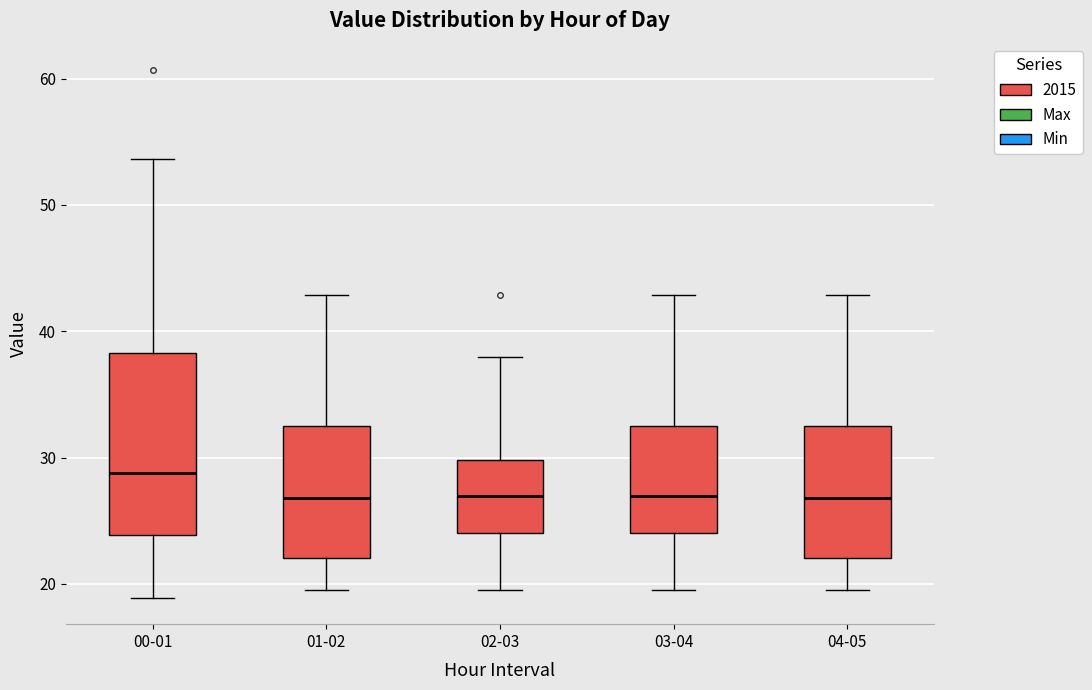

Reading left to right, read every box against the y-axis: the position of its median line, the range the box covers, and the ends of its whiskers. The values are not printed on the chart, so give them approximately, as read against the axis.

00-01: median 29, box 24 to 38, whiskers 19 to 54
01-02: median 27, box 22 to 33, whiskers 20 to 43
02-03: median 27, box 24 to 30, whiskers 20 to 38
03-04: median 27, box 24 to 33, whiskers 20 to 43
04-05: median 27, box 22 to 33, whiskers 20 to 43